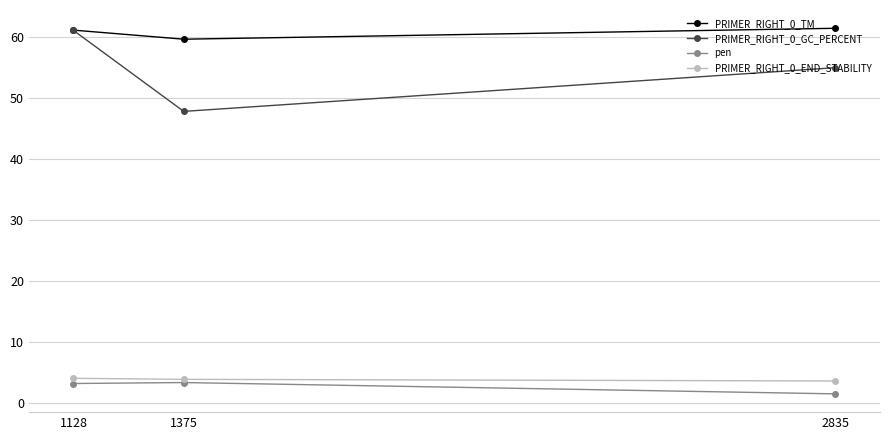

Which series has the widest spread of values?

PRIMER_RIGHT_0_GC_PERCENT